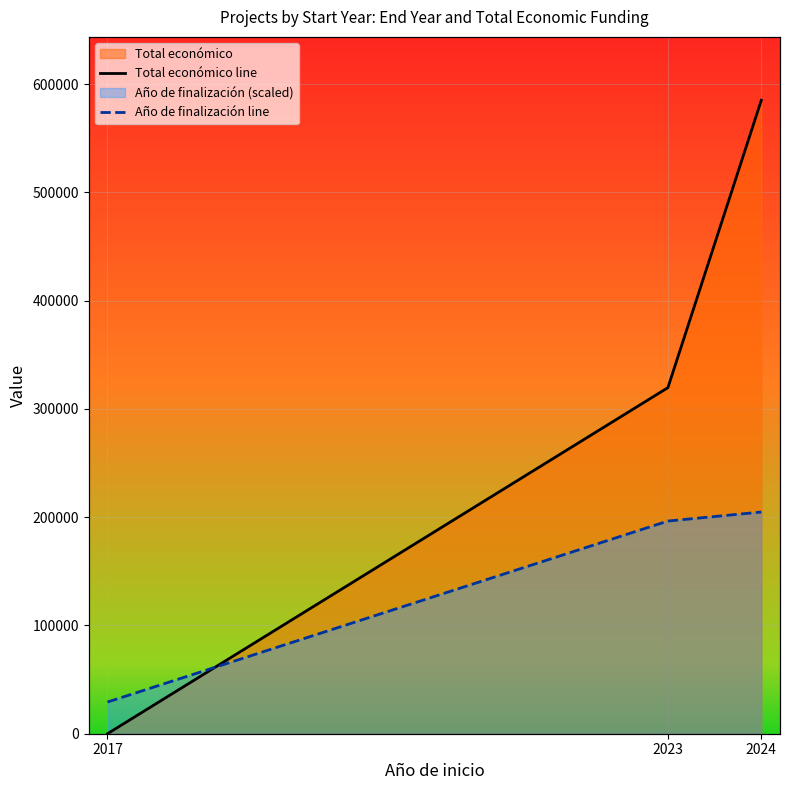

Count the number of categories in the chart.

3